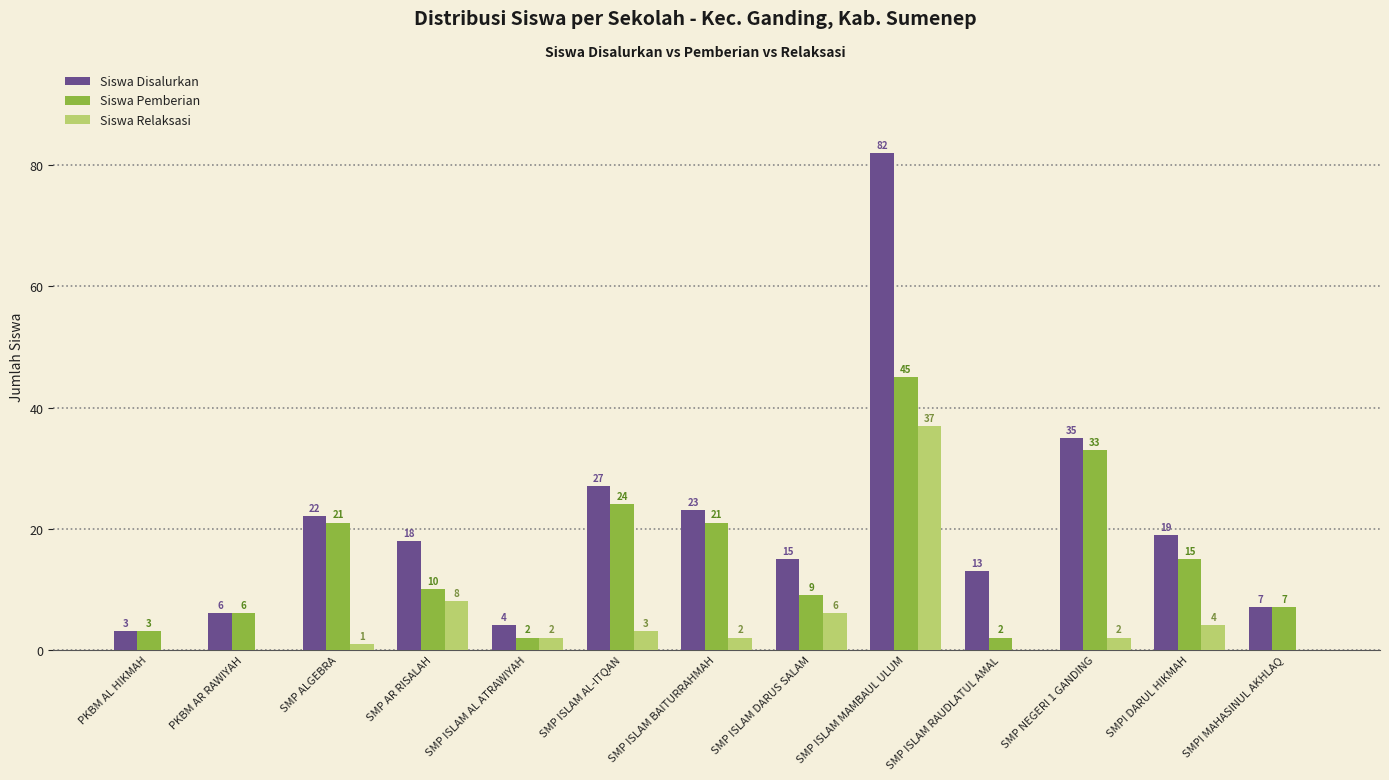

What is the sum of the Siswa Relaksasi values at SMP NEGERI 1 GANDING and SMP ISLAM BAITURRAHMAH?

4